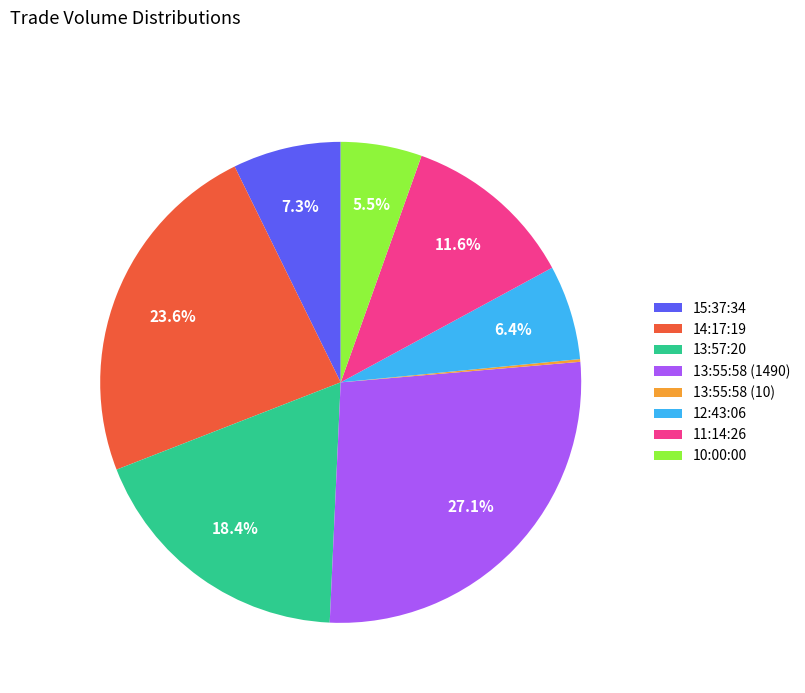

Between 10:00:00 and 11:14:26, which is larger?

11:14:26